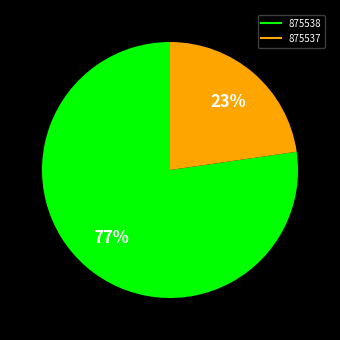

Between 875537 and 875538, which is larger?

875538